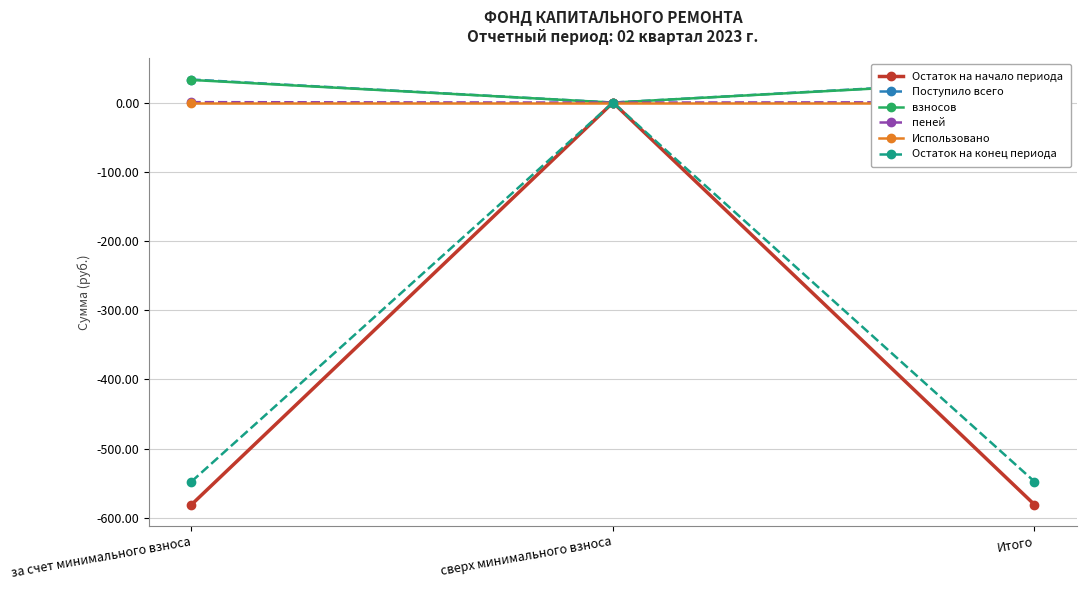

How many values in Остаток на начало периода are below zero?

2